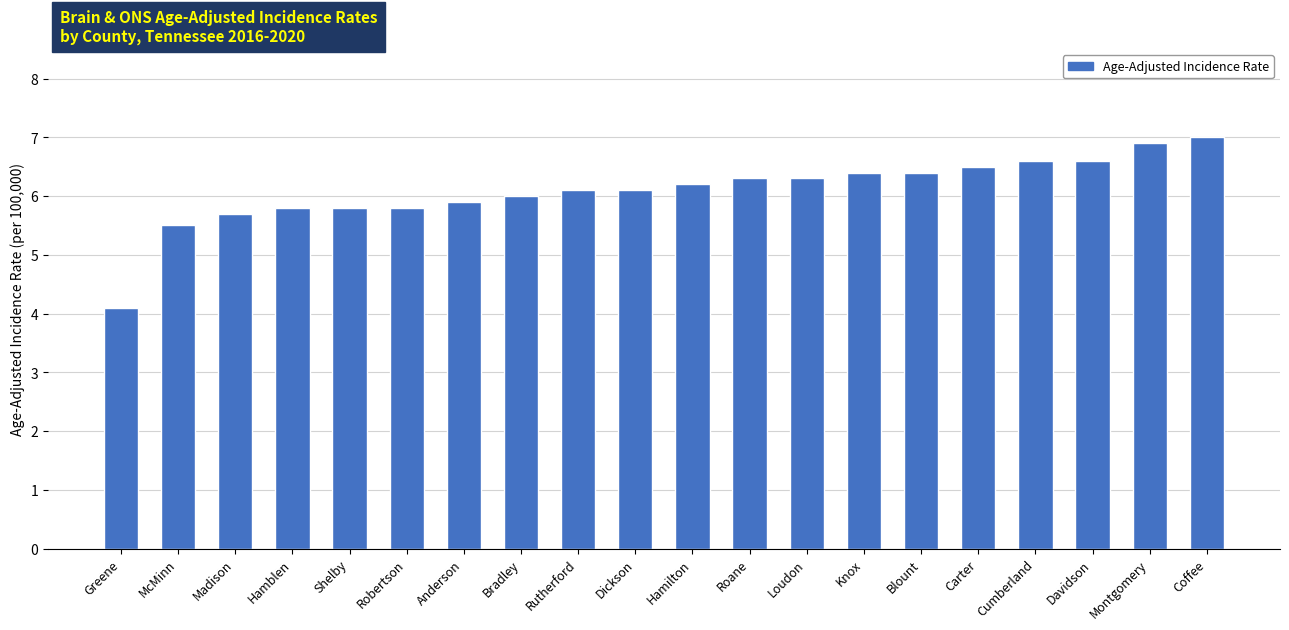

At which label is the value closest to 5?

McMinn